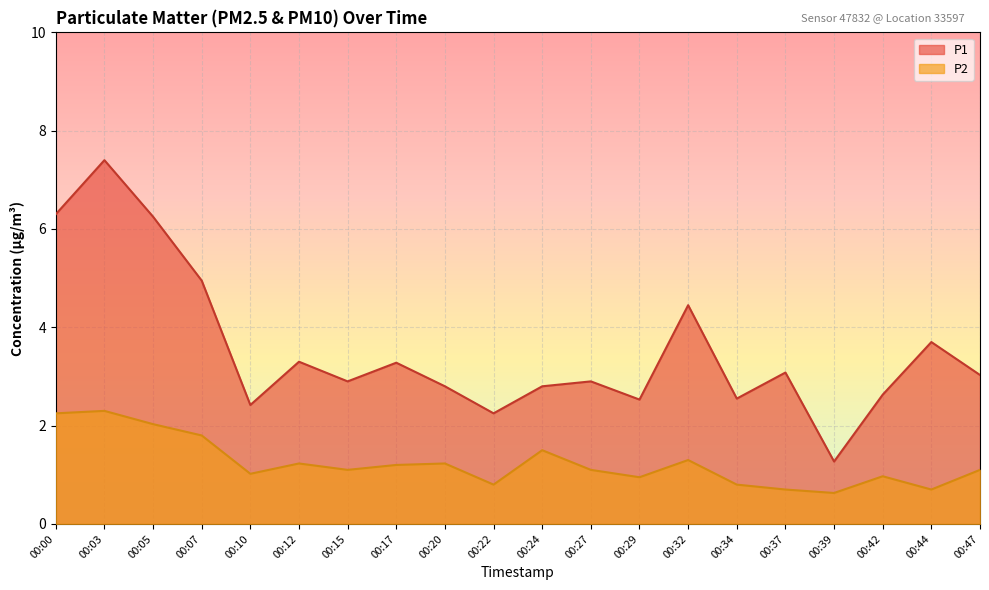

At how many categories does at least one series exceed 2?

19